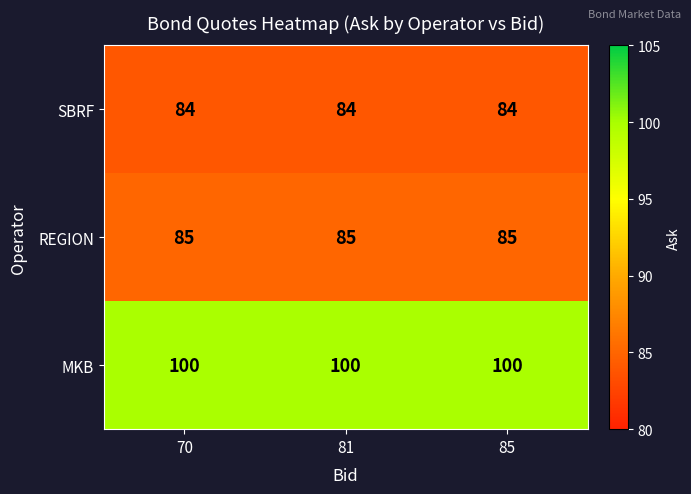

True or false: MKB has a value of 28 at 70.

False